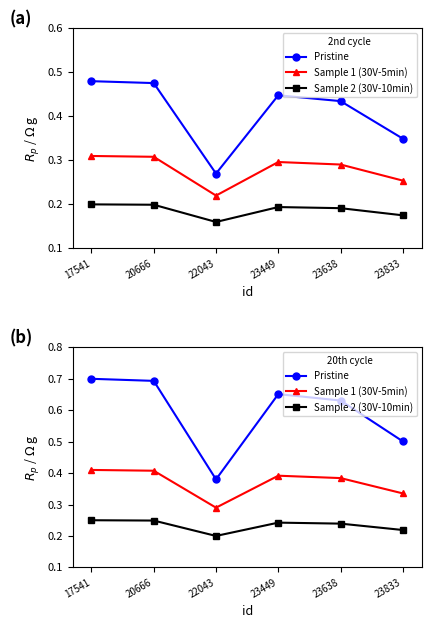

Rank the series by their maximum value, from highest to lowest.

Pristine, Sample 1 (30V-5min), Sample 2 (30V-10min)